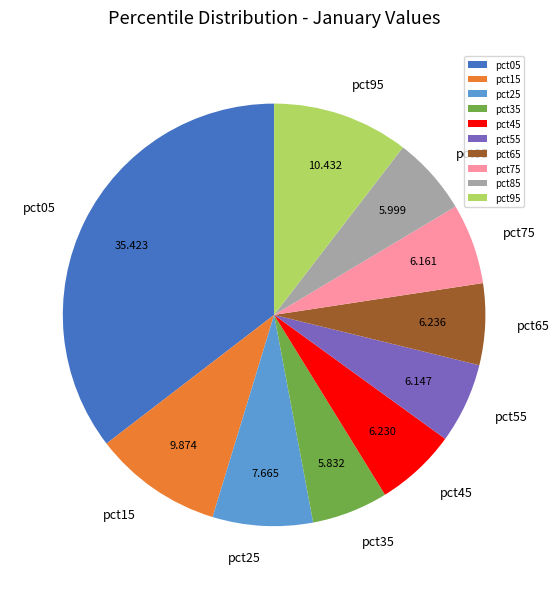

Do pct75 and pct25 together represent more than half of the pie?

No